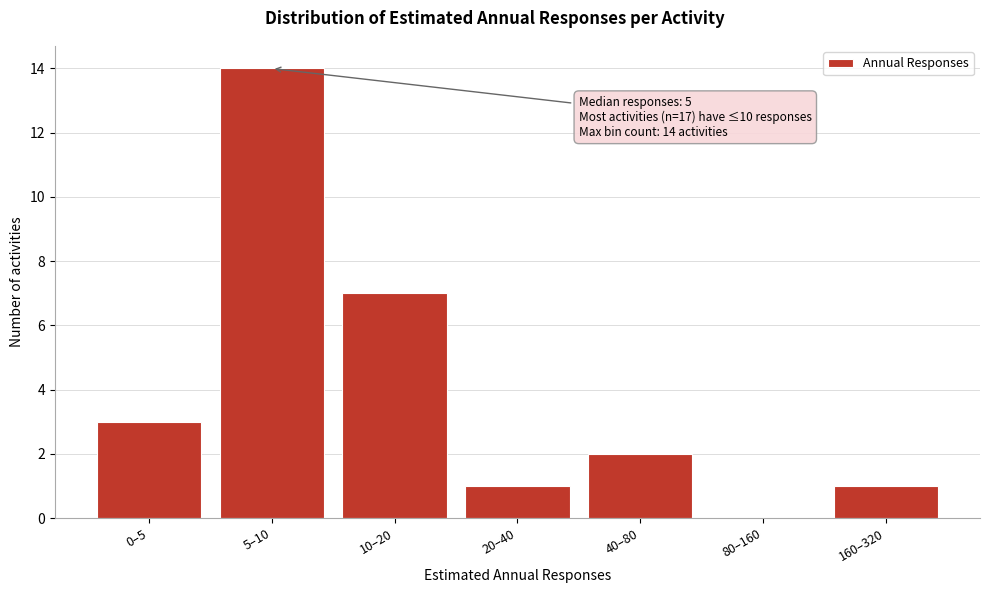

Reading right to left, transcribe all the data shown in this chart.

160–320=1	80–160=0	40–80=2	20–40=1	10–20=7	5–10=14	0–5=3